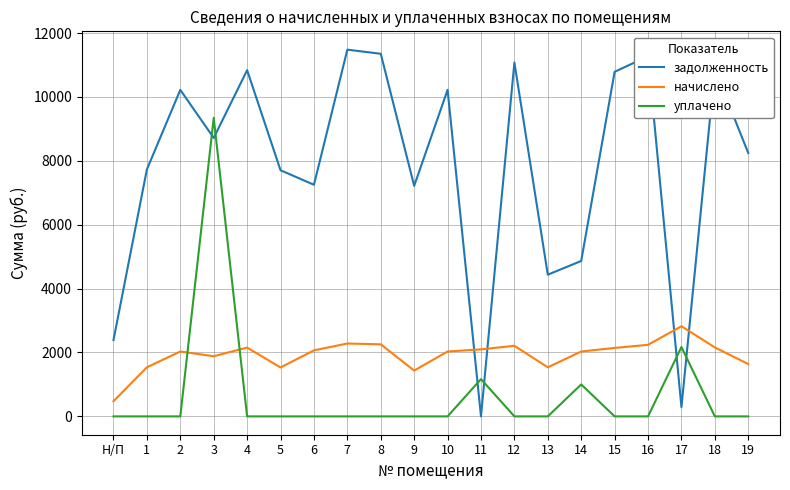

What is the difference between the highest and lowest values at 15?

10785.6